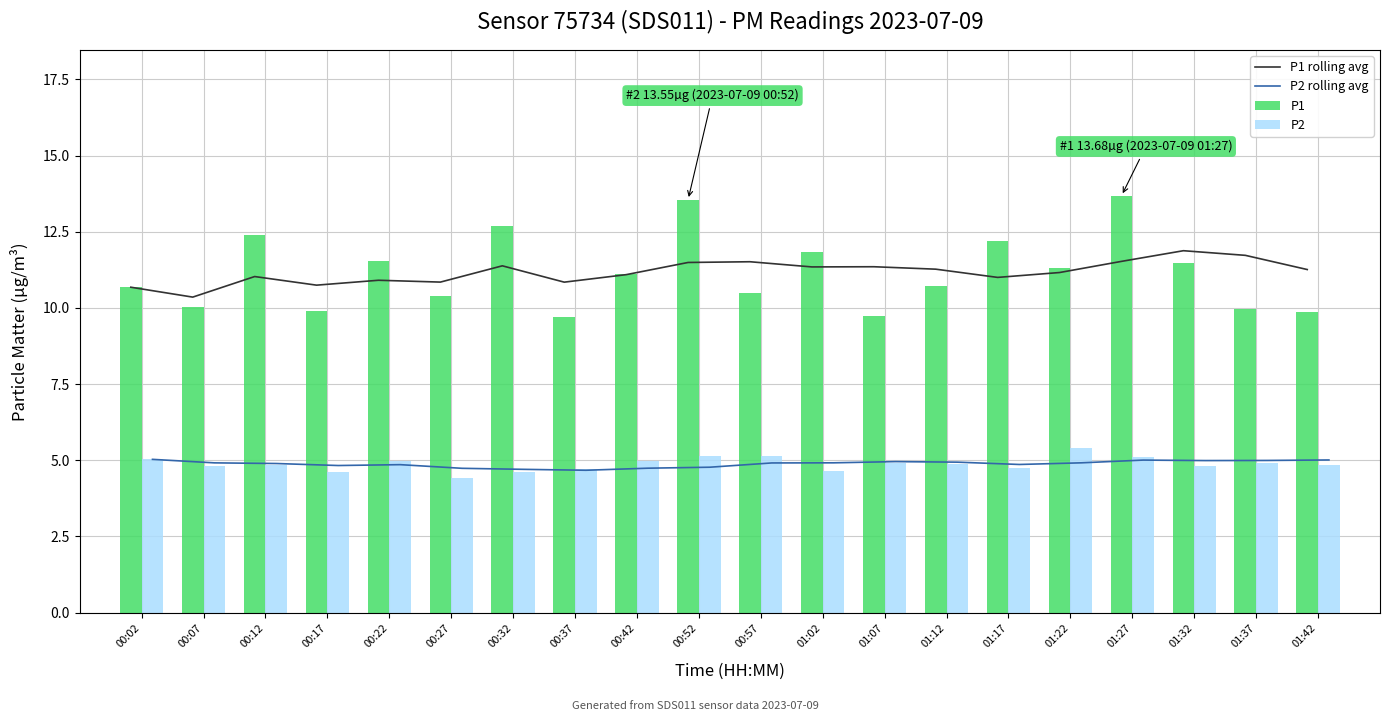

Is it true that P1 equals 12.2 at 01:17?

True